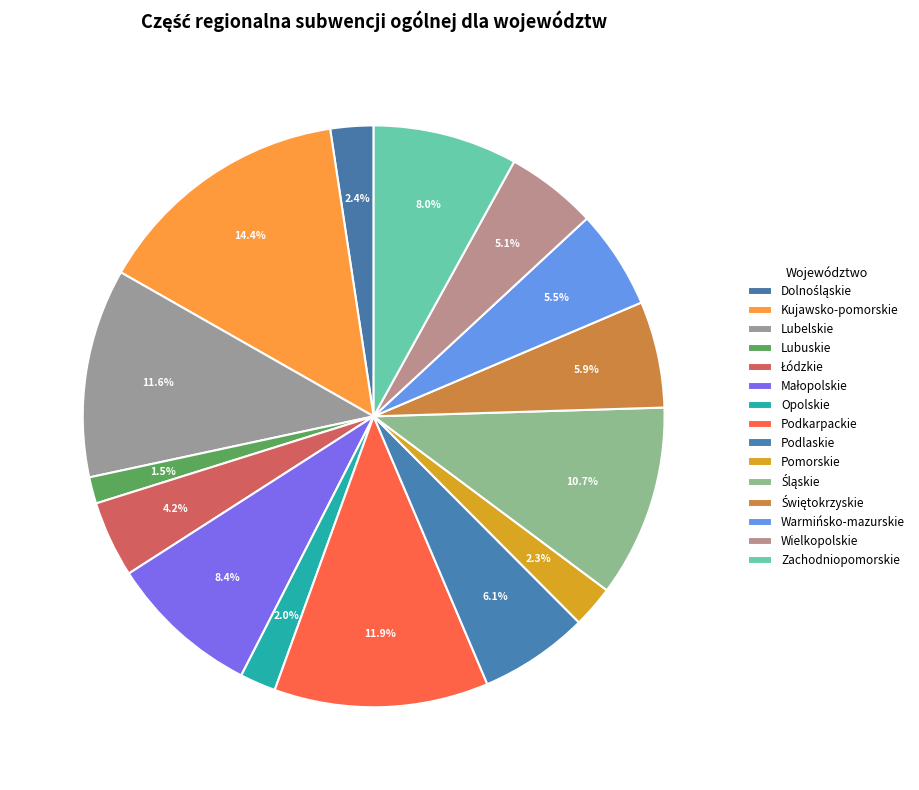

What percentage do Warmińsko-mazurskie and Lubelskie together represent?

17.1%